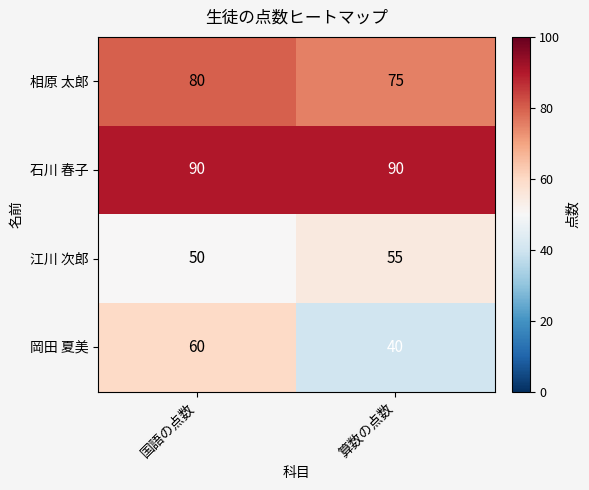

Which series has the largest total across all categories?

石川 春子